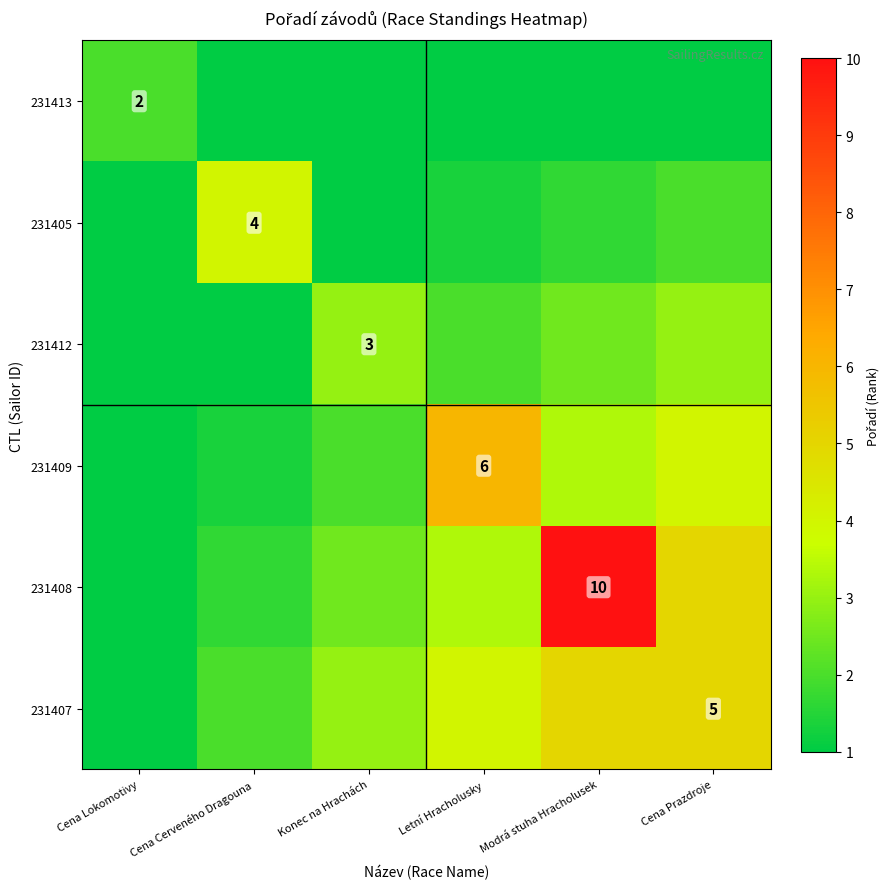

Between Konec na Hrachách and Letní Hracholusky, which series saw the biggest shift?

231409